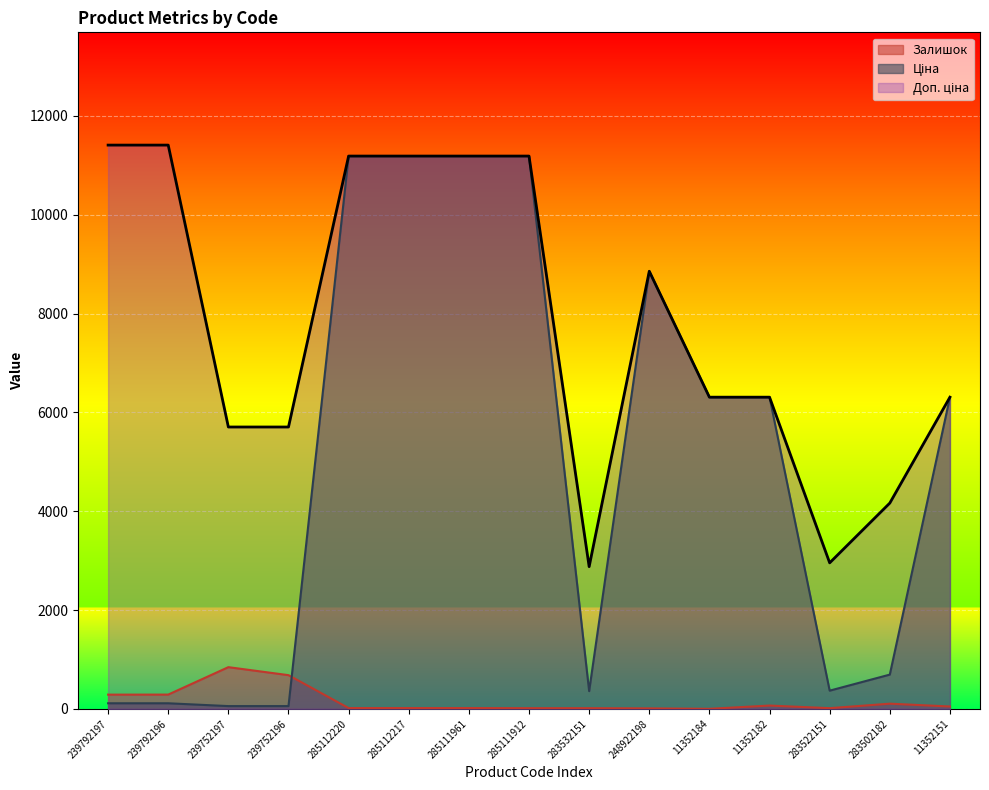

Reading right to left, what are all the values shown in this chart?

Ціна: 6308.8	694.3	369.5	6308.8	6308.8	8856.7	359.9	11188.2	11188.2	11188.2	11188.2	57.0	57.0	114.1	114.1
Доп. ціна: 6308.8	4165.6	2955.8	6308.8	6308.8	8856.7	2878.8	11188.2	11188.2	11188.2	11188.2	5705.0	5705.0	11410.0	11410.0
Залишок: 49.0	106.0	15.0	68.0	2.0	11.0	15.0	15.0	17.0	17.0	17.0	683.0	845.0	290.0	289.0